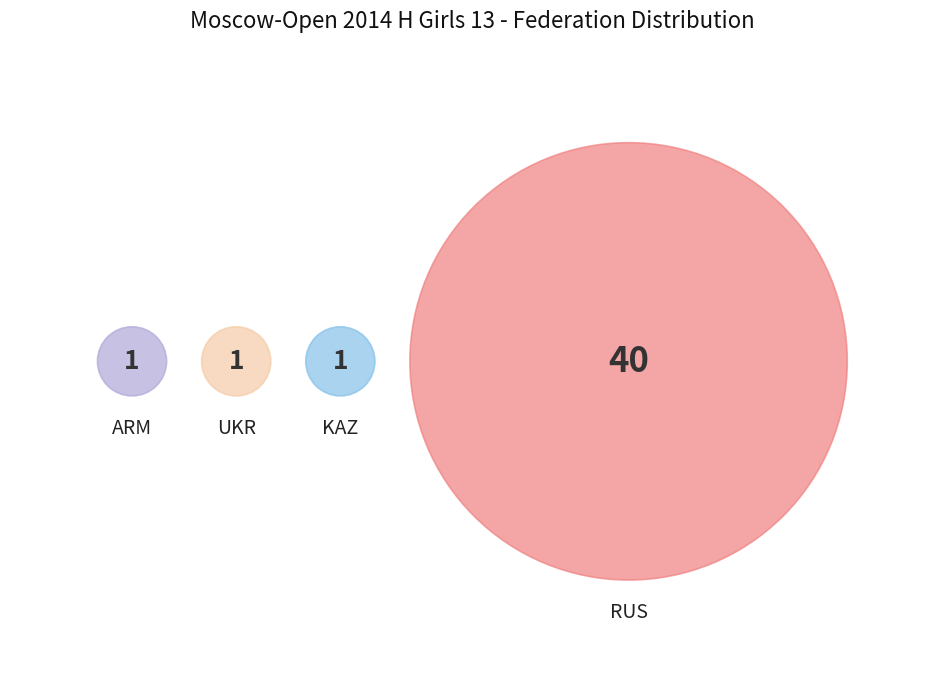

Which has a higher value, UKR or KAZ?

UKR